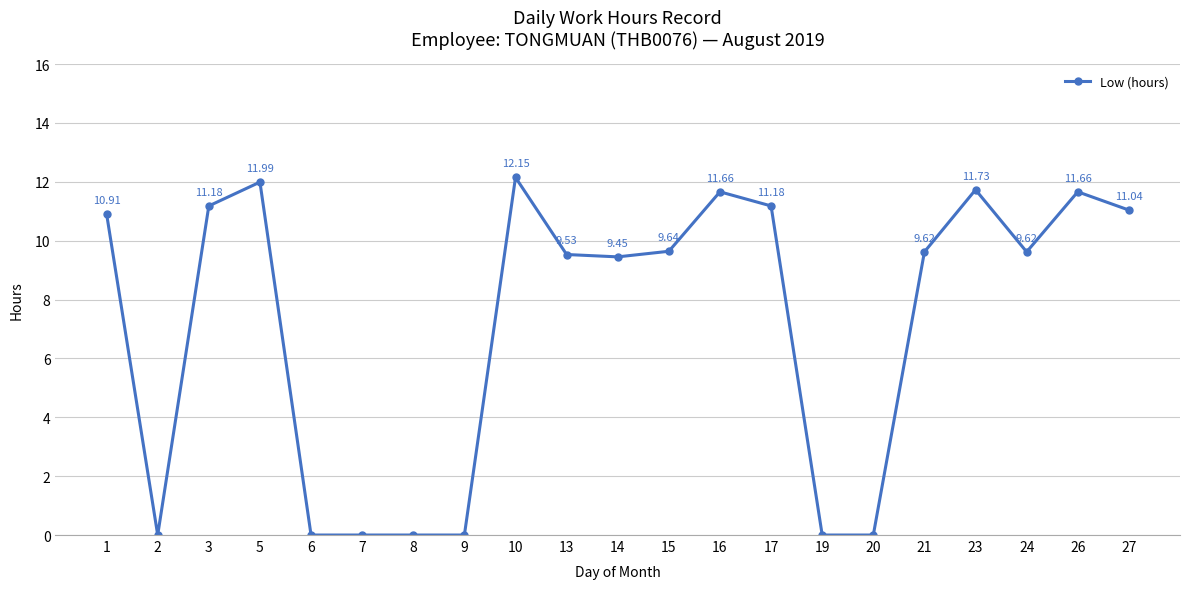

What is the difference between the second highest and second lowest values?

12.0